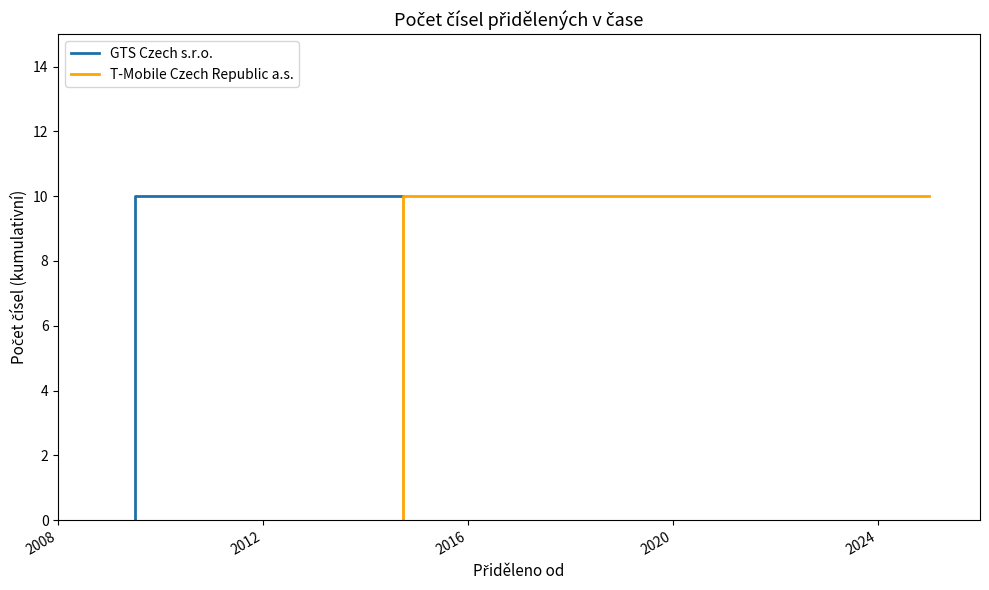

At which category is the sum across all series the highest?

2012